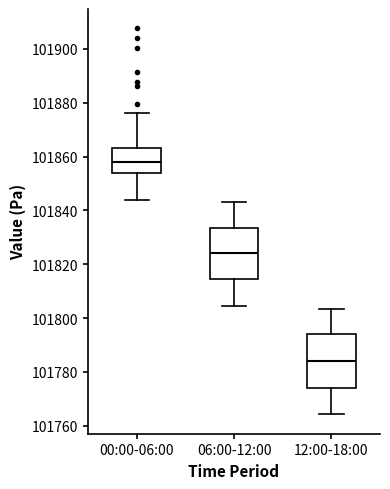

Reading left to right, read every box against the y-axis: the position of its median line, the range the box covers, and the ends of its whiskers. The values are not printed on the chart, so give them approximately, as read against the axis.

00:00-06:00: median 101858, box 101854 to 101864, whiskers 101844 to 101876
06:00-12:00: median 101824, box 101814 to 101834, whiskers 101804 to 101844
12:00-18:00: median 101784, box 101774 to 101794, whiskers 101764 to 101804